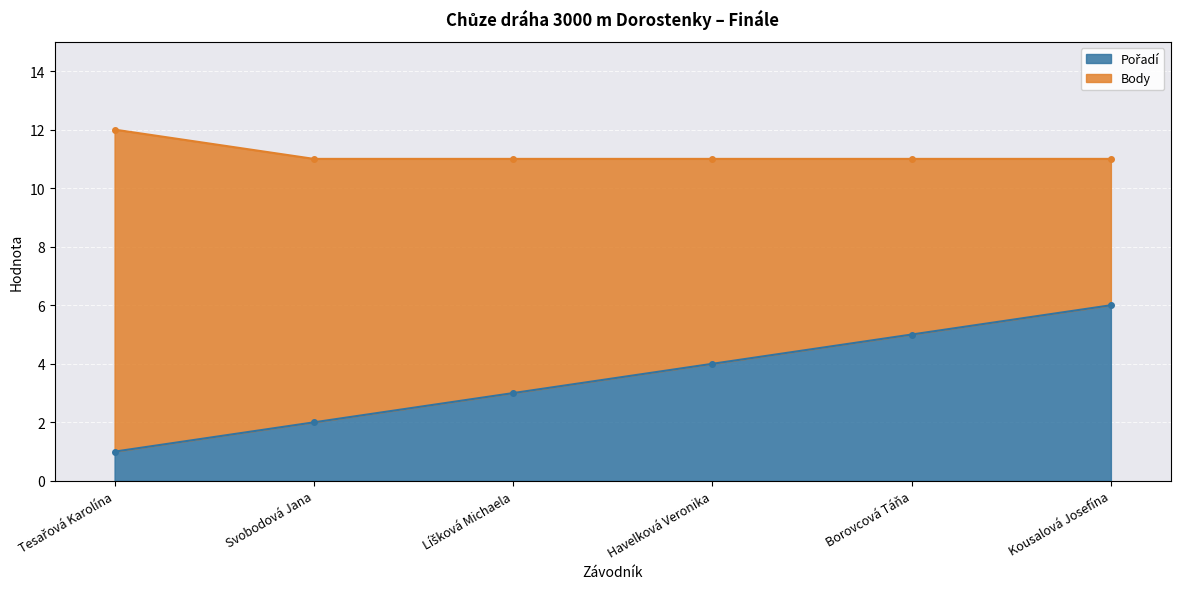

Reading left to right, what are all the values shown in this chart?

Tesařová Karolína=1	Svobodová Jana=2	Líšková Michaela=3	Havelková Veronika=4	Borovcová Táňa=5	Kousalová Josefína=6